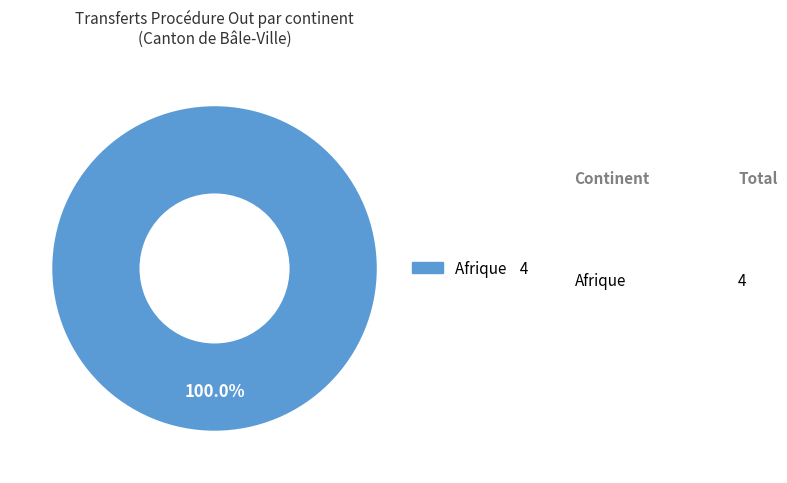

Is there any slice that represents more than half of the pie?

Yes